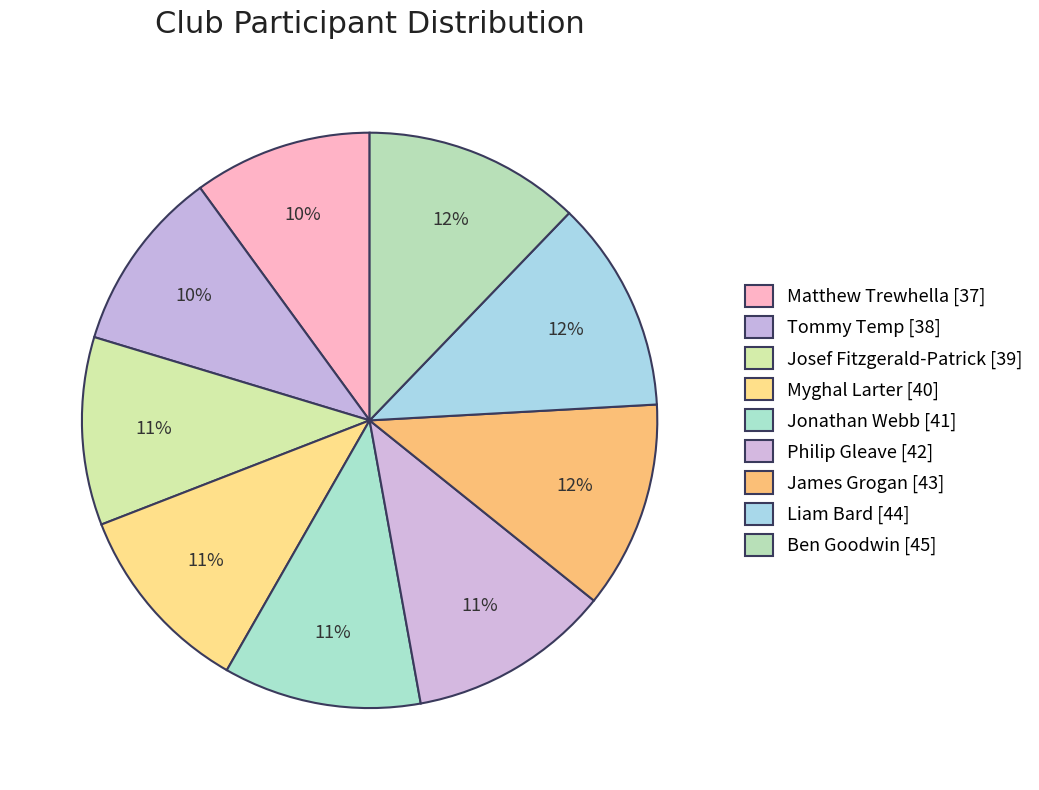

To the nearest percent, what portion does Tommy Temp [38] represent?

10%